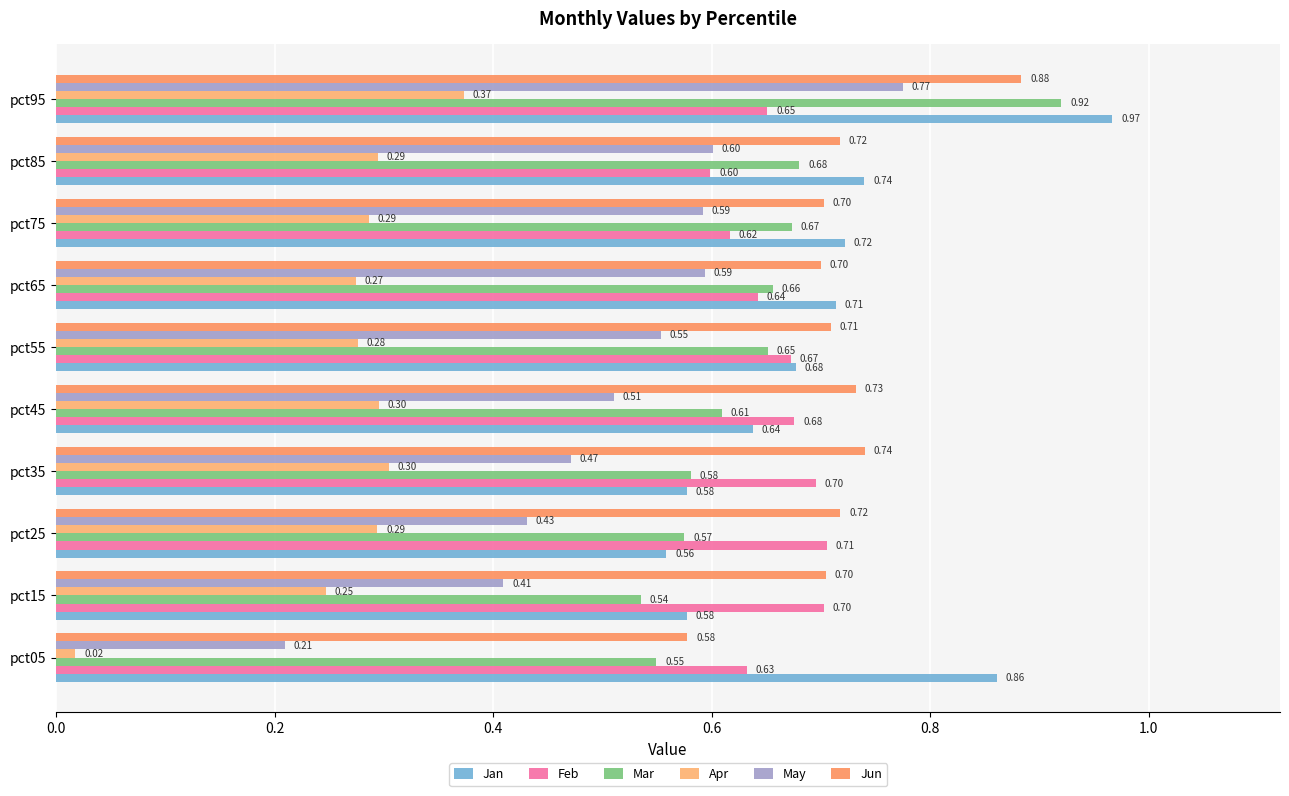

List the series in order of their peak value, lowest first.

Apr, Feb, May, Jun, Mar, Jan